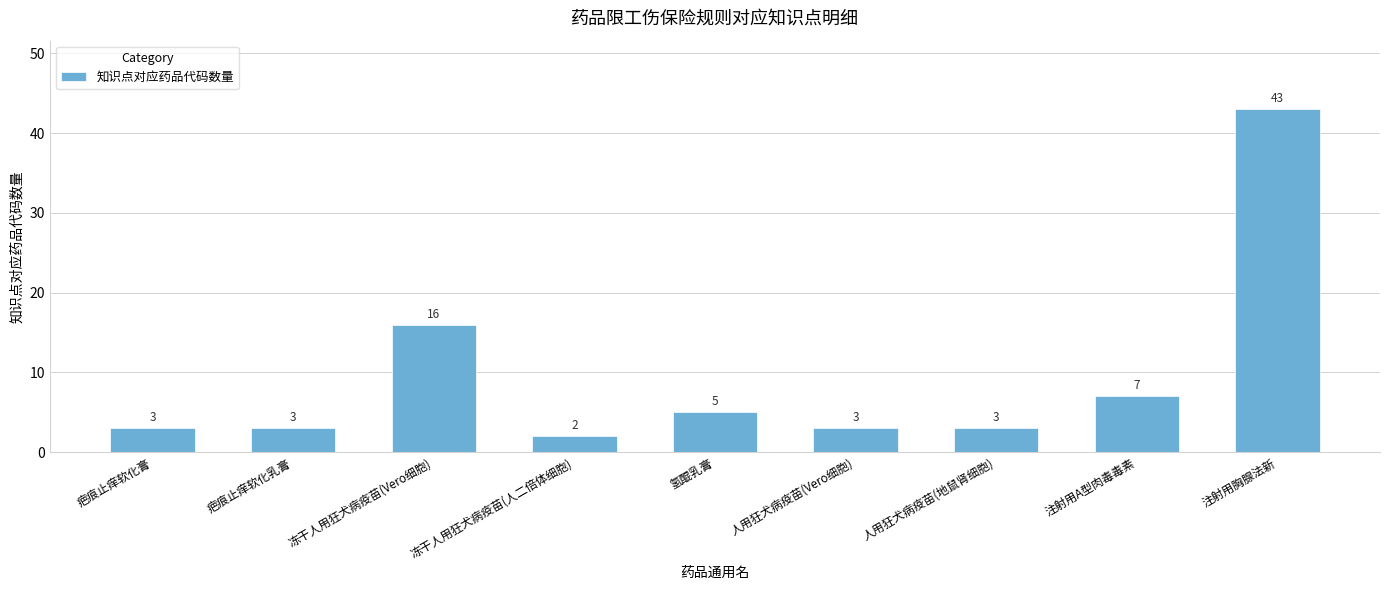

Reading left to right, what are all the values shown in this chart?

3	3	16	2	5	3	3	7	43